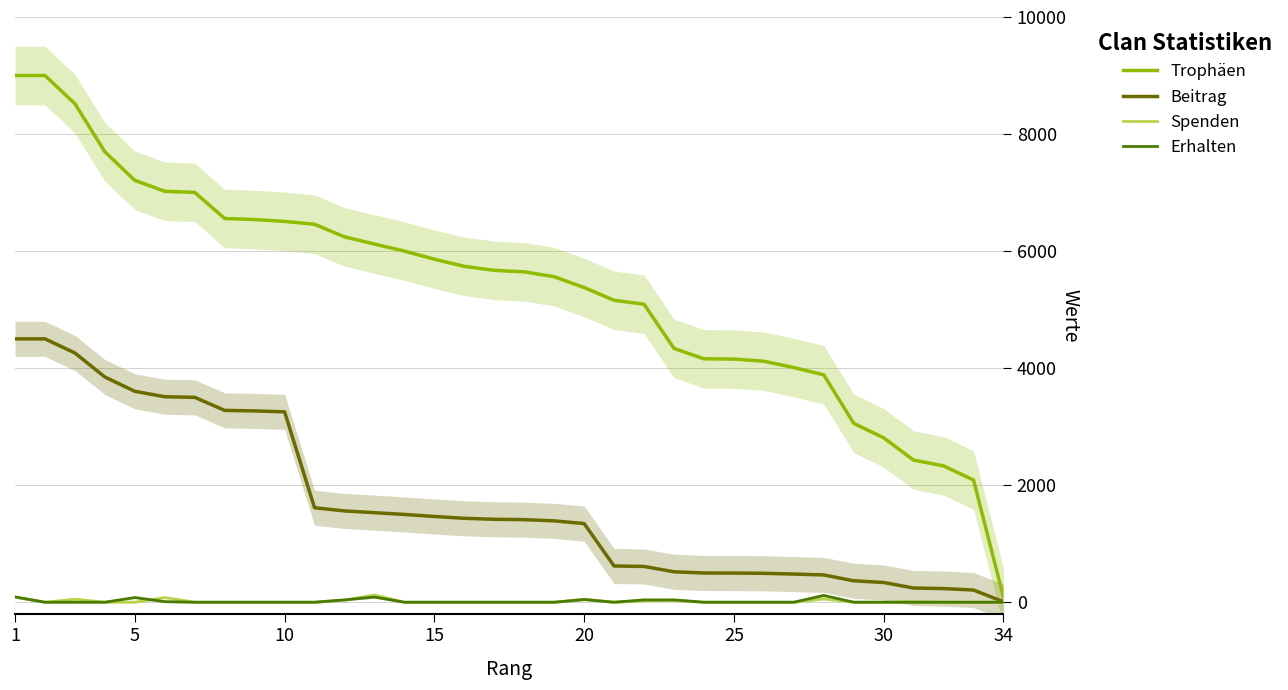

True or false: Beitrag and Trophäen intersect in this chart.

False